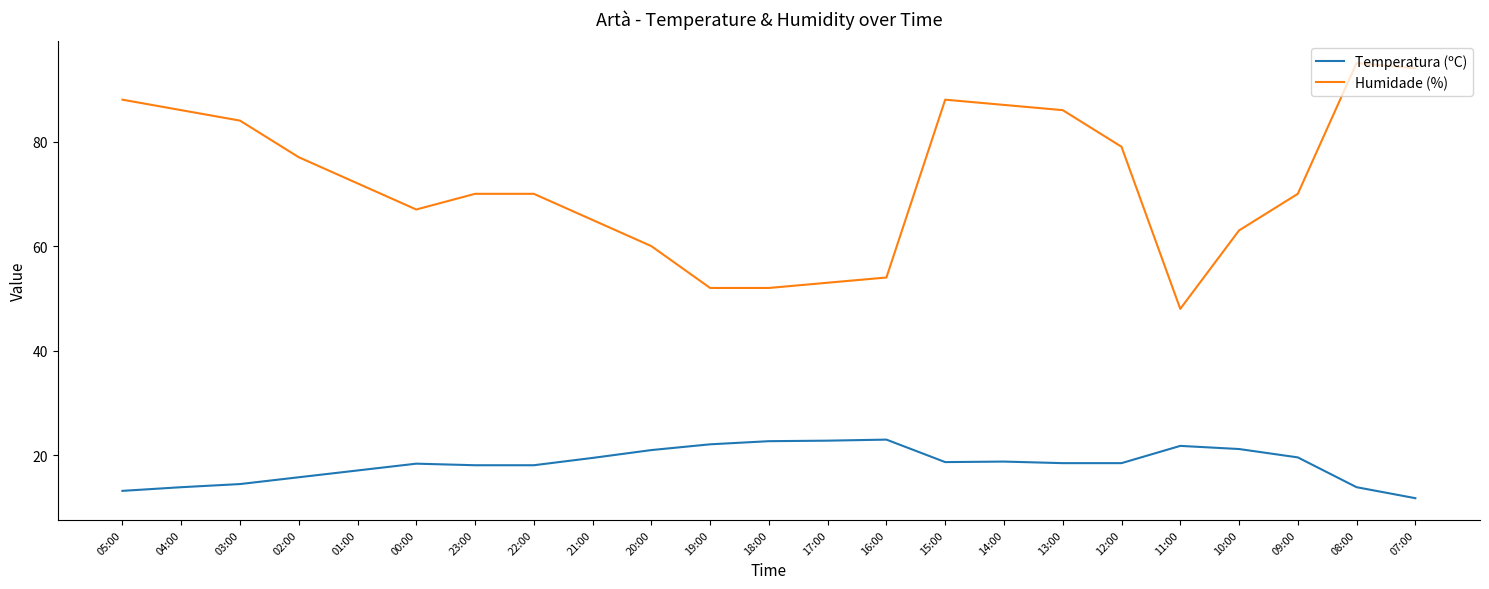

What is the sum of the Temperatura (ºC) values at 18:00 and 17:00?

45.5